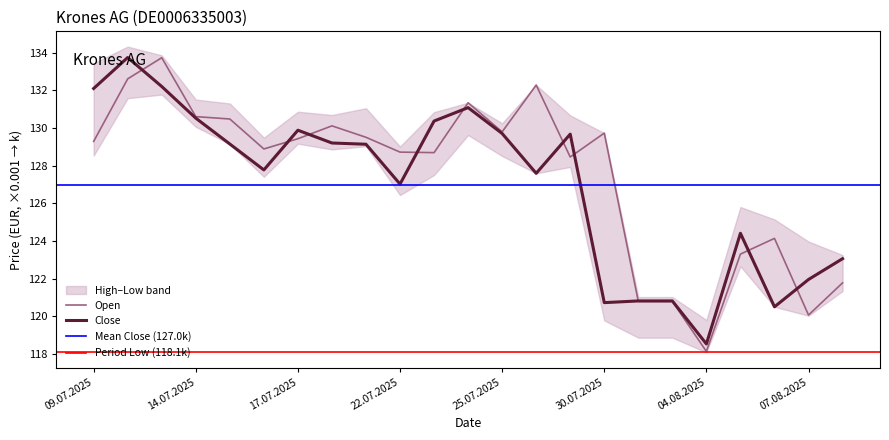

At which label is Close closest to 126?

22.07.2025